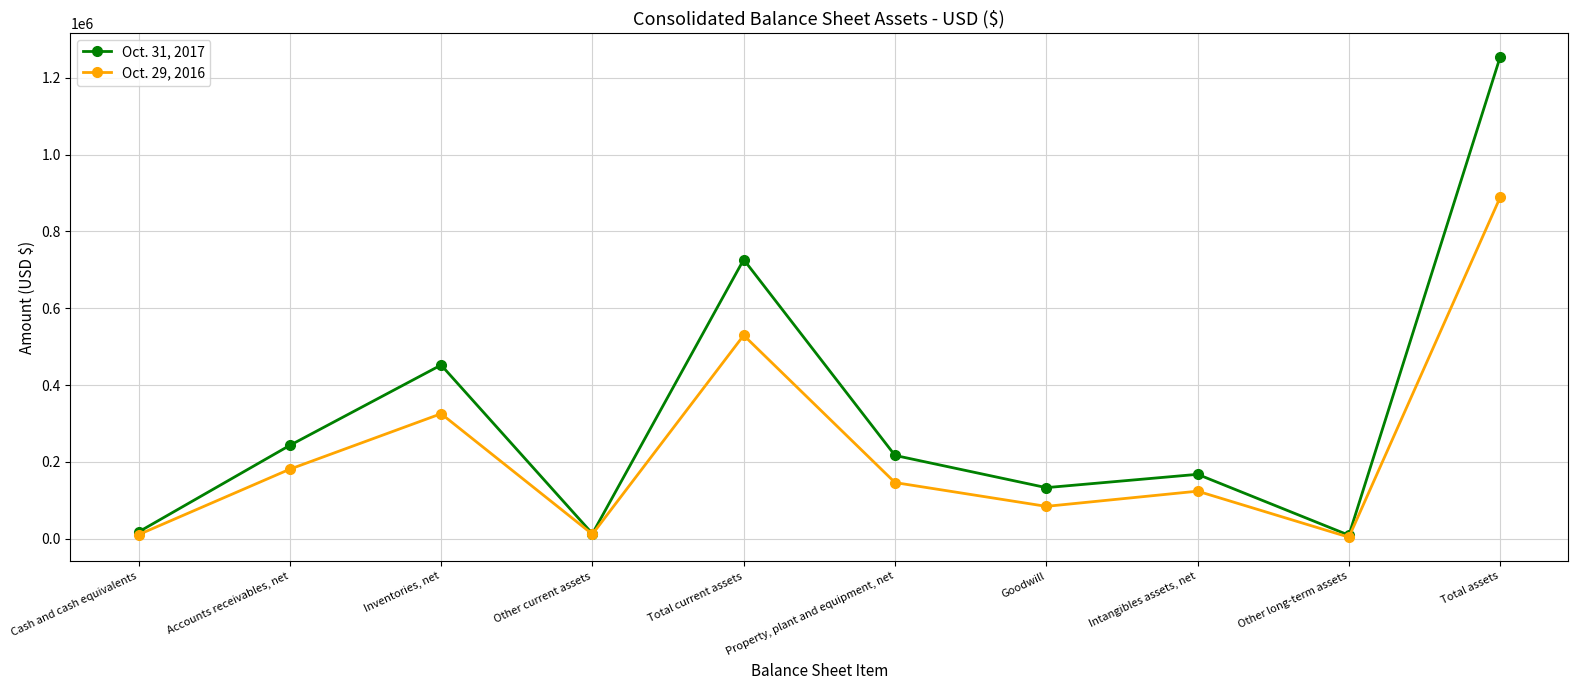

How many distinct data groups are displayed?

2